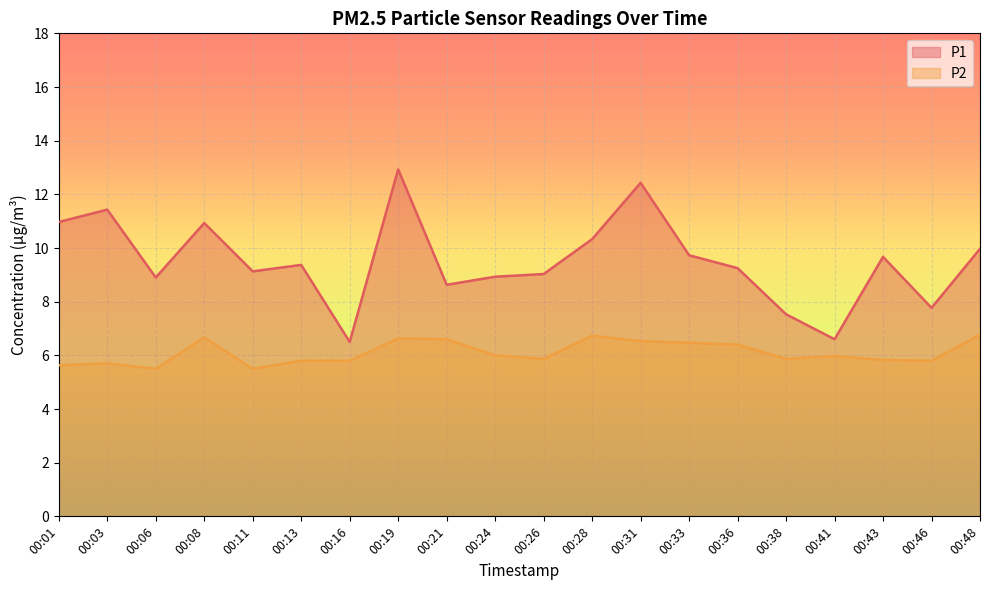

True or false: P2 and P1 intersect in this chart.

False